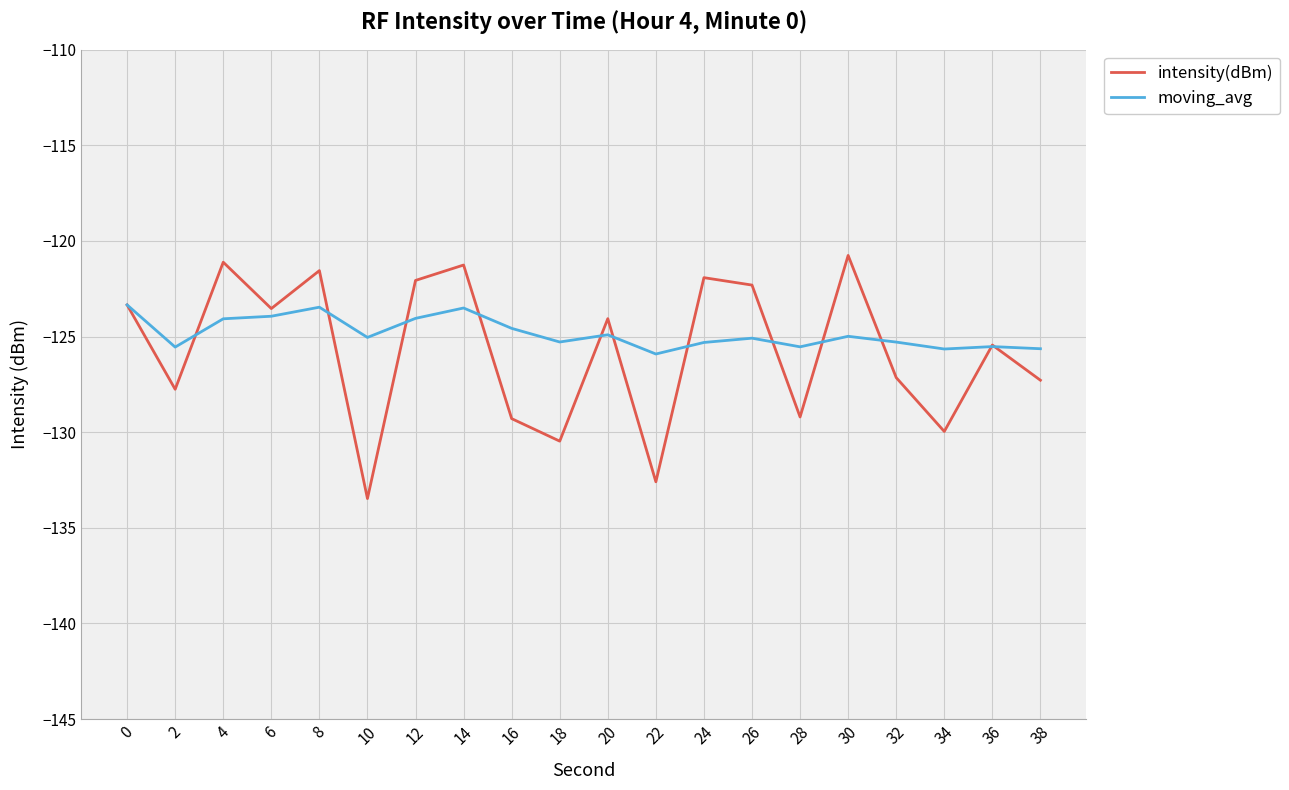

What is the sum of the moving_avg values at 34 and 22?

-251.6